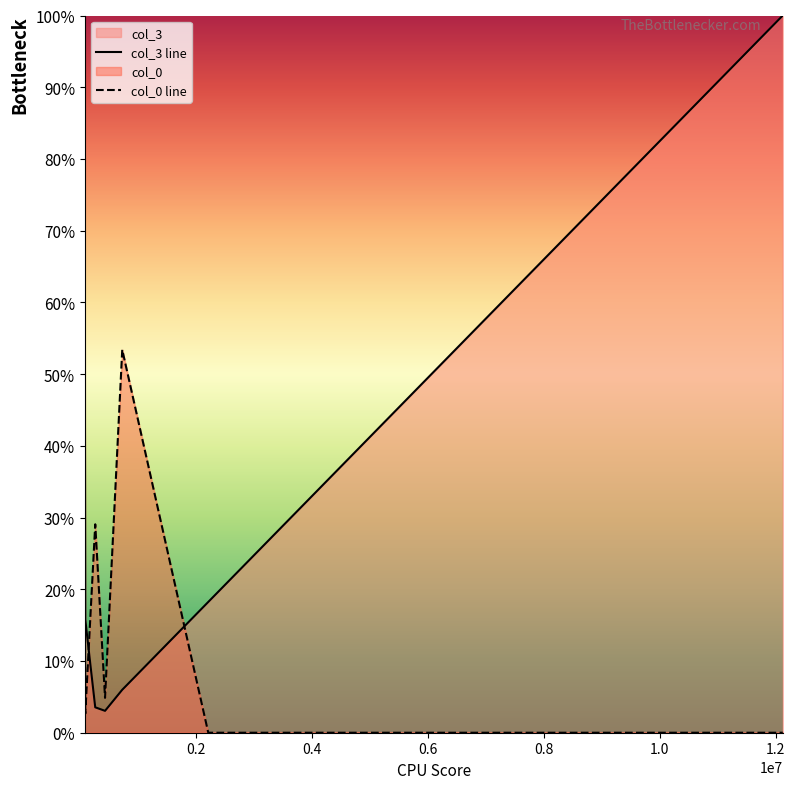

At which label is col_3 closest to 51?

80682.25